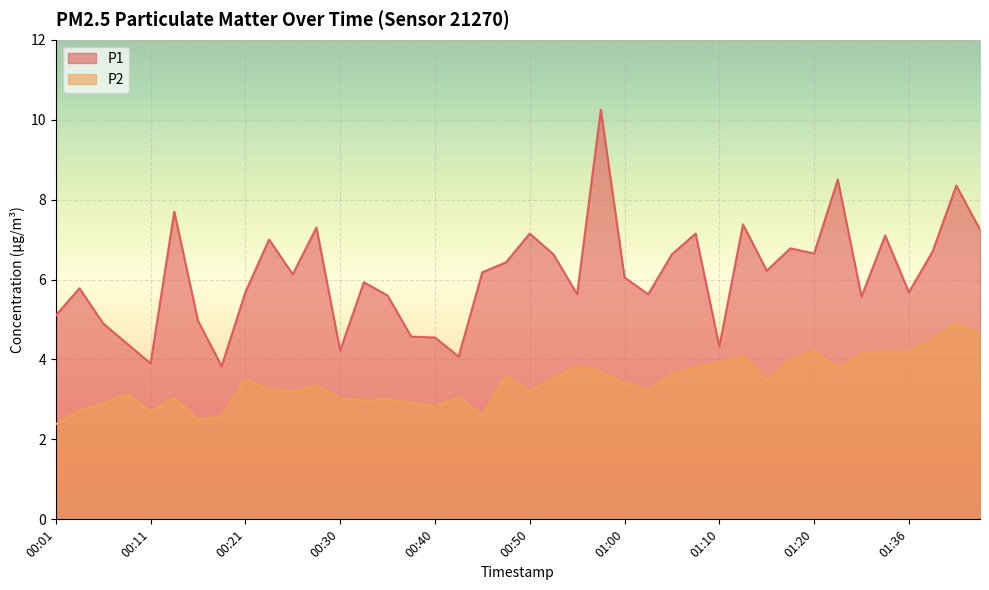

How many distinct data groups are displayed?

2